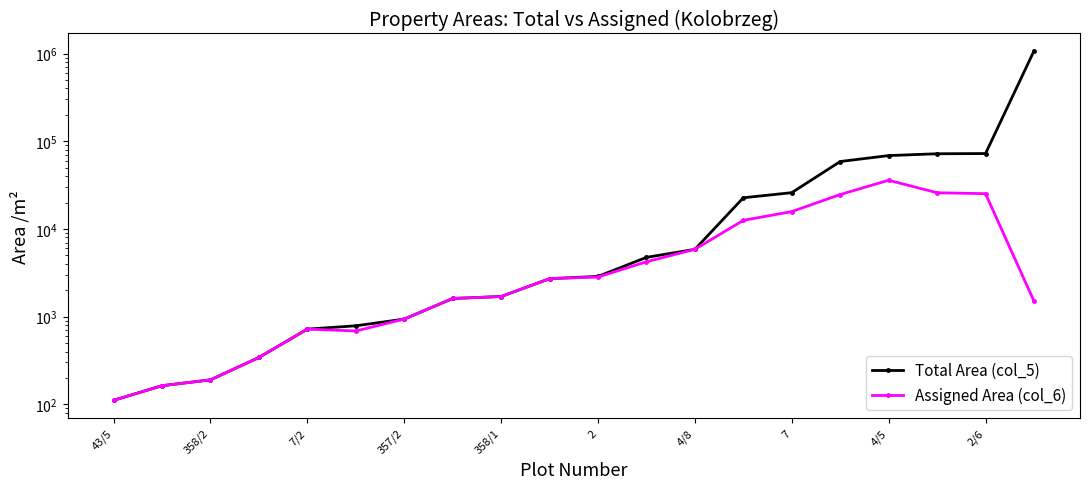

What is the approximate value of Assigned Area (col_6) at 17?

25862